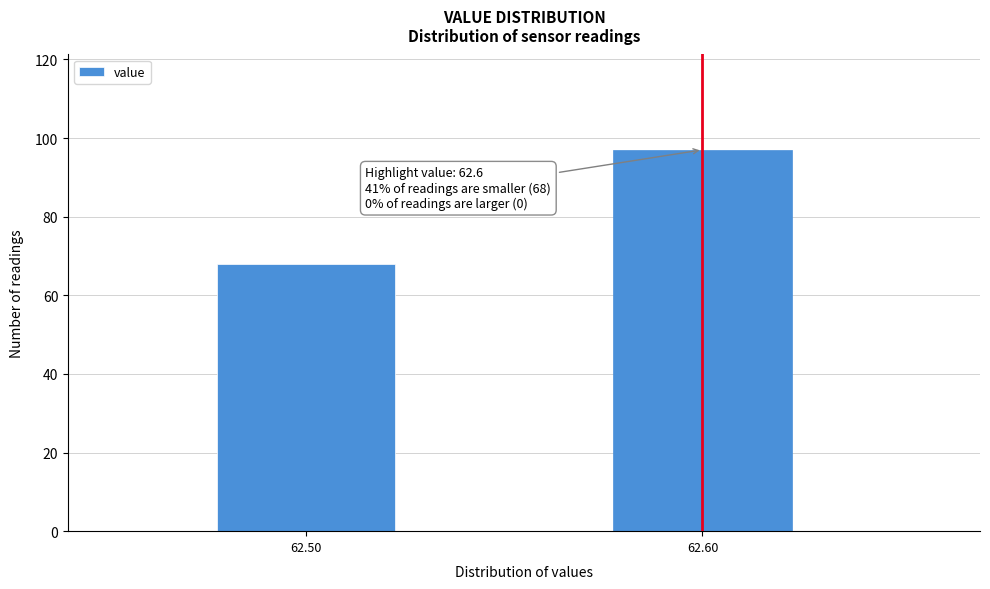

Reading left to right, list all the values displayed in this chart.

68	97